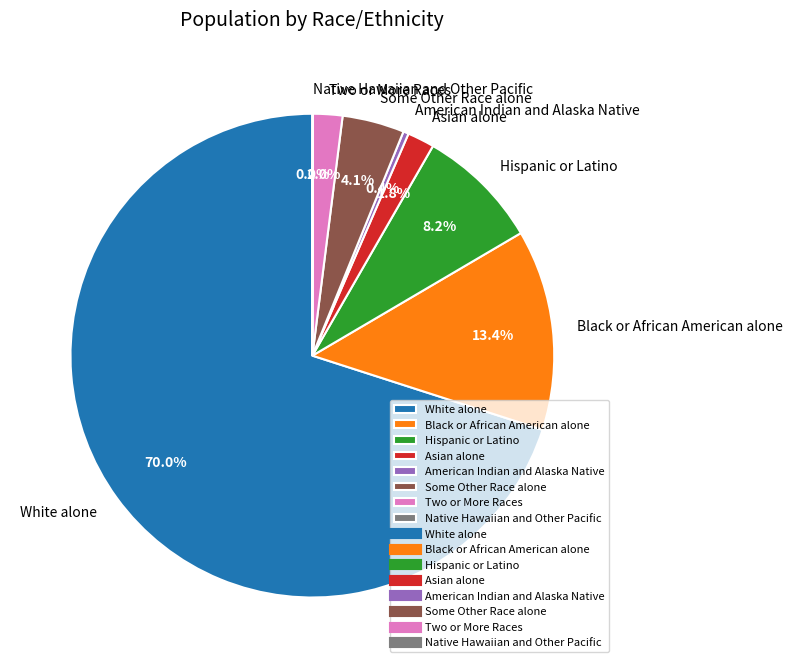

To the nearest percent, what is the difference between the Asian alone and Black or African American alone slice percentages?

12%